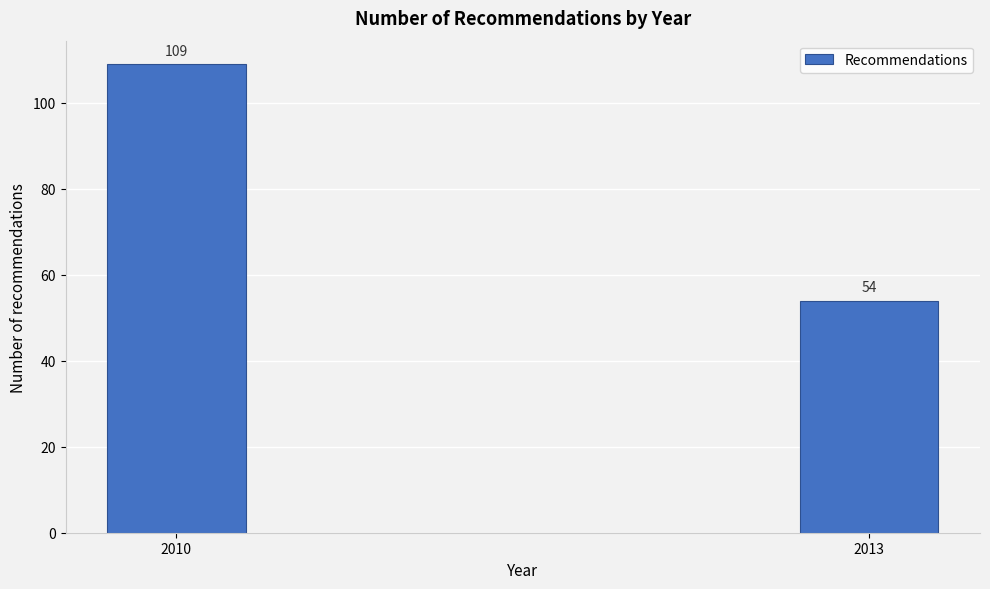

Reading right to left, transcribe all the data shown in this chart.

54	109